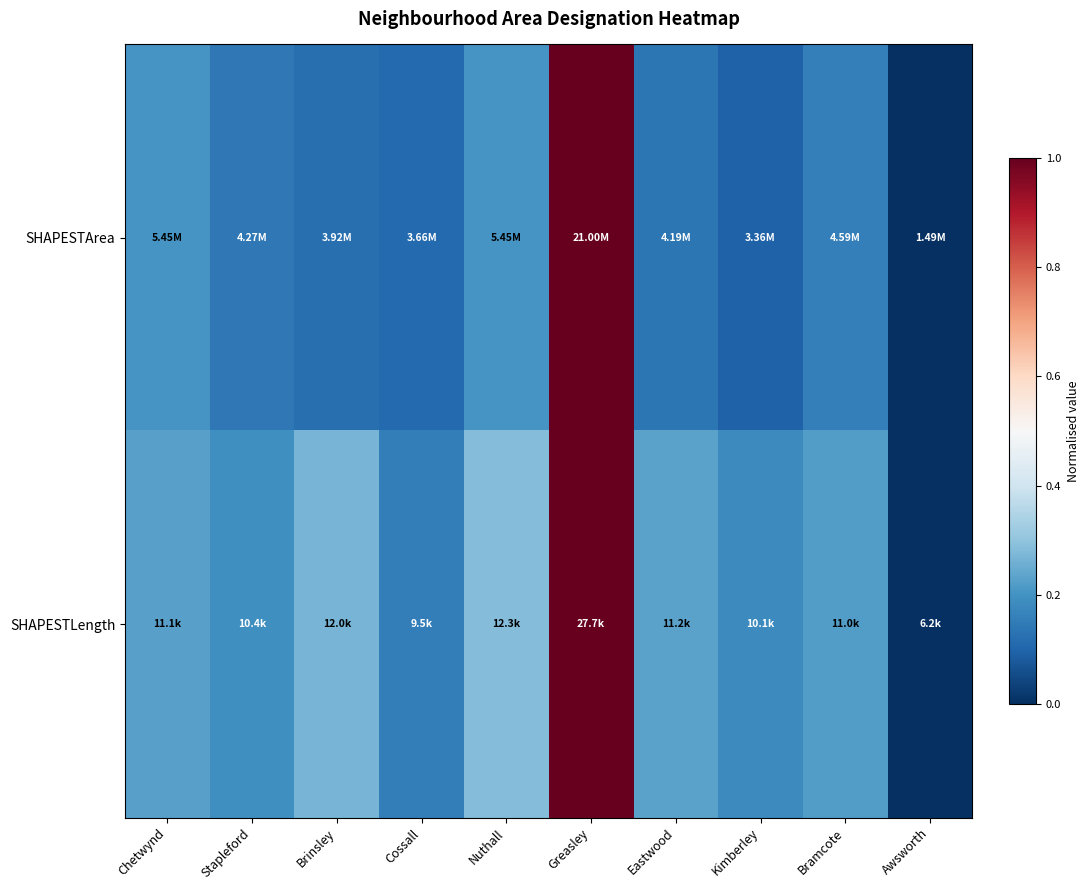

List the series in order of their overall mean, highest first.

SHAPESTLength, SHAPESTArea